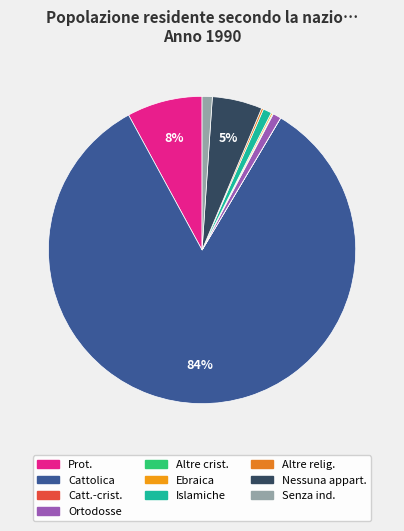

To the nearest percent, what is the average slice percentage?

10%